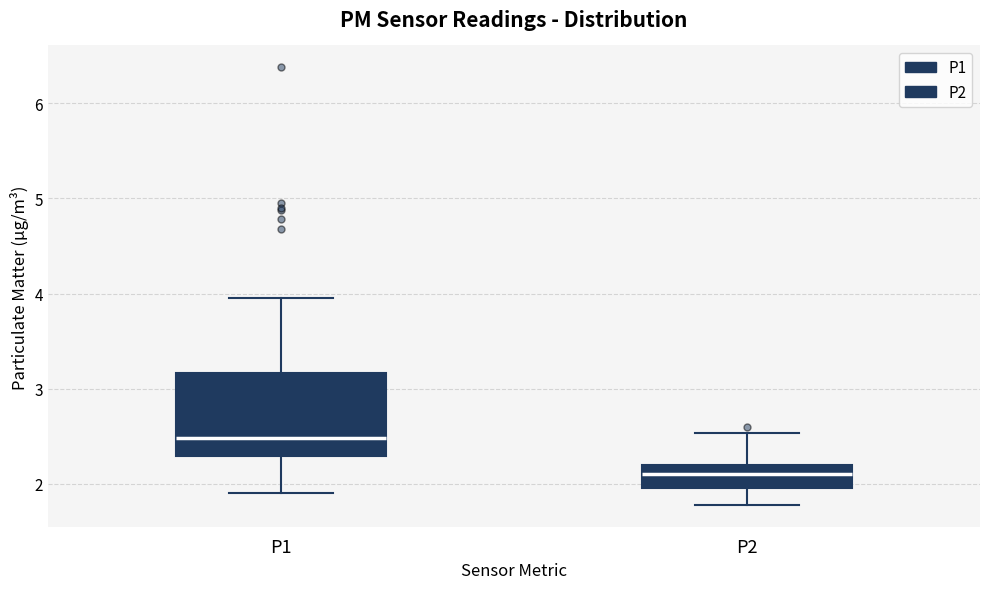

Reading left to right, transcribe this box plot: for each box, give where its median line is, the range the box spans, and where its two whiskers end, as read against the y-axis. The values are not printed on the chart, so give them approximately, as read against the axis.

P1: median 2.5, box 2.3 to 3.2, whiskers 1.9 to 4.0
P2: median 2.1, box 2.0 to 2.2, whiskers 1.8 to 2.5